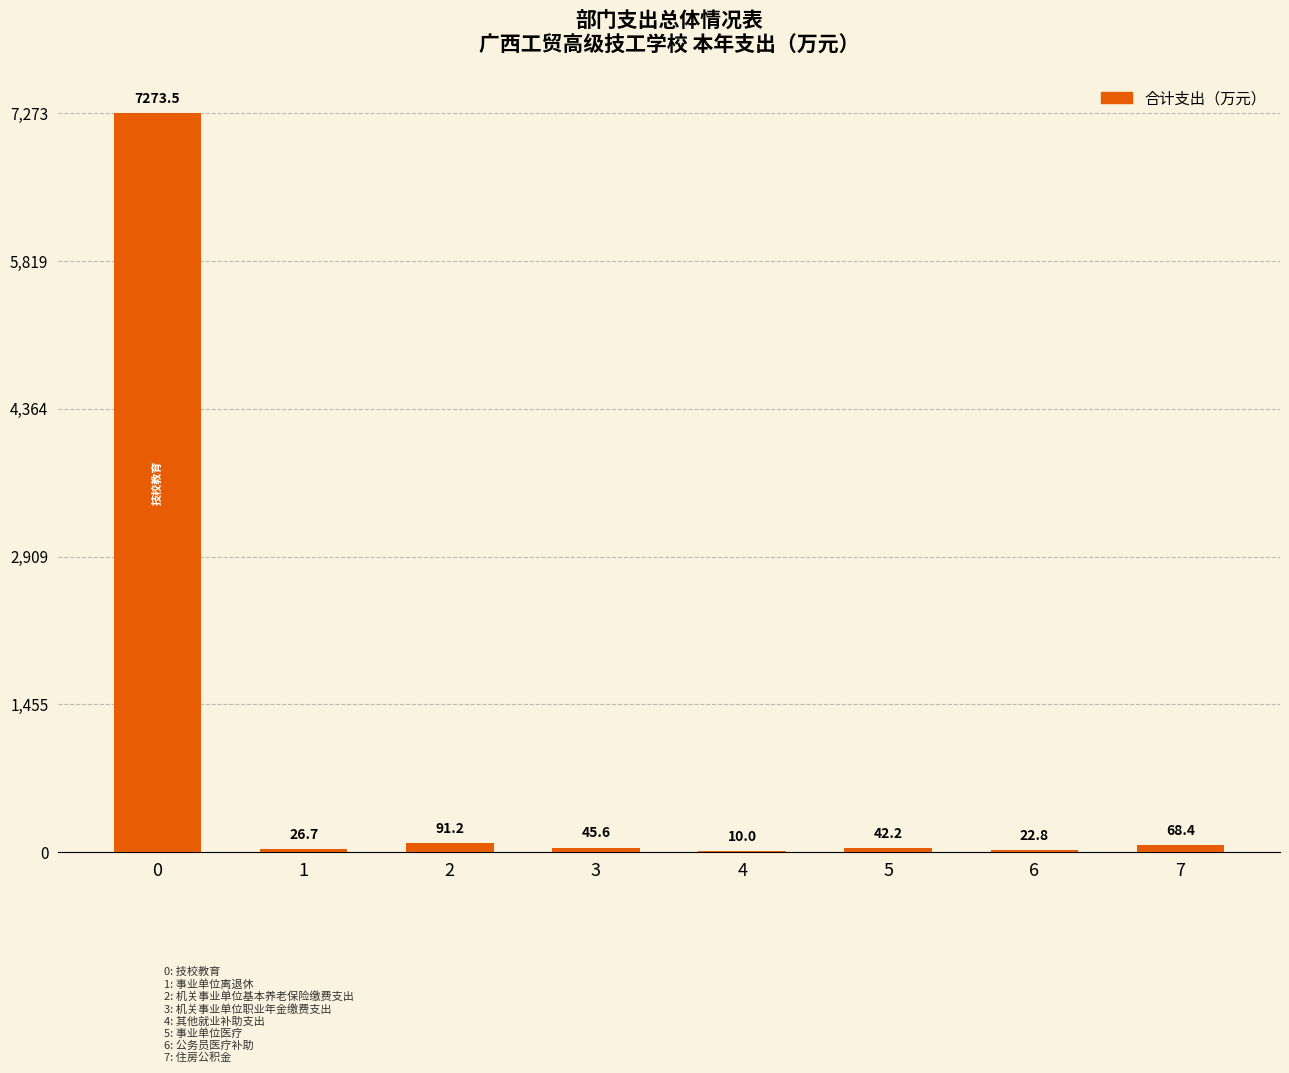

What is the change in value from 4 to 7?

+58.4